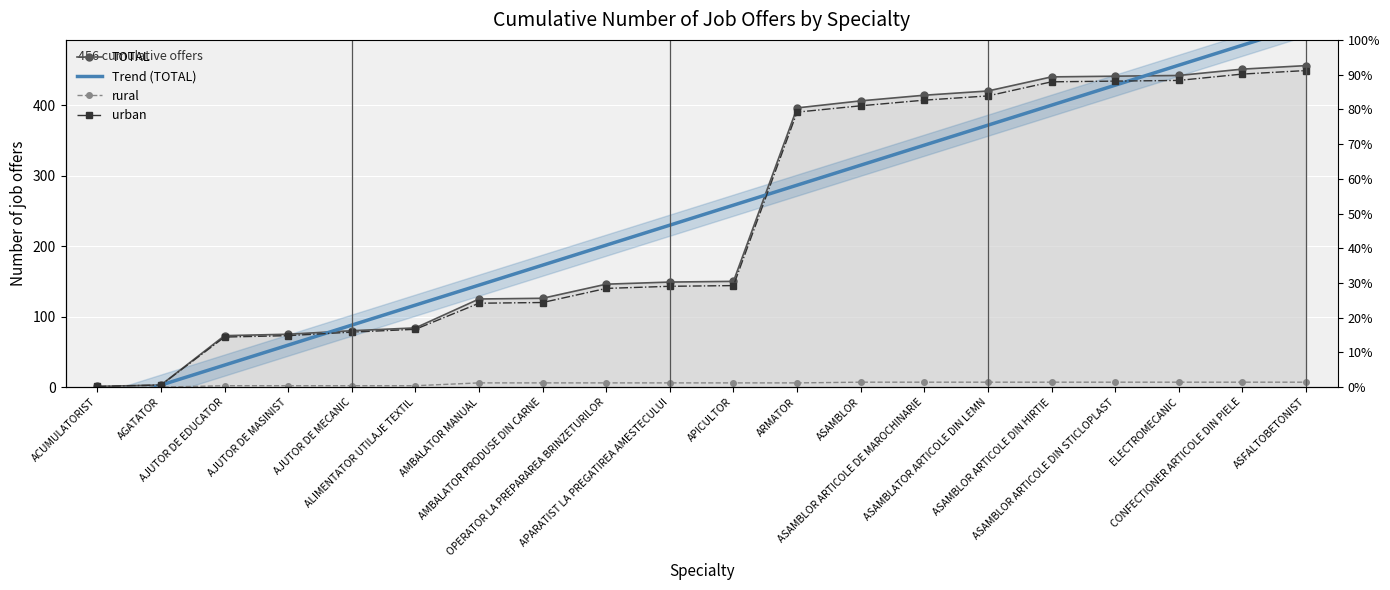

What is the label of the 19th point from the right?

AGATATOR